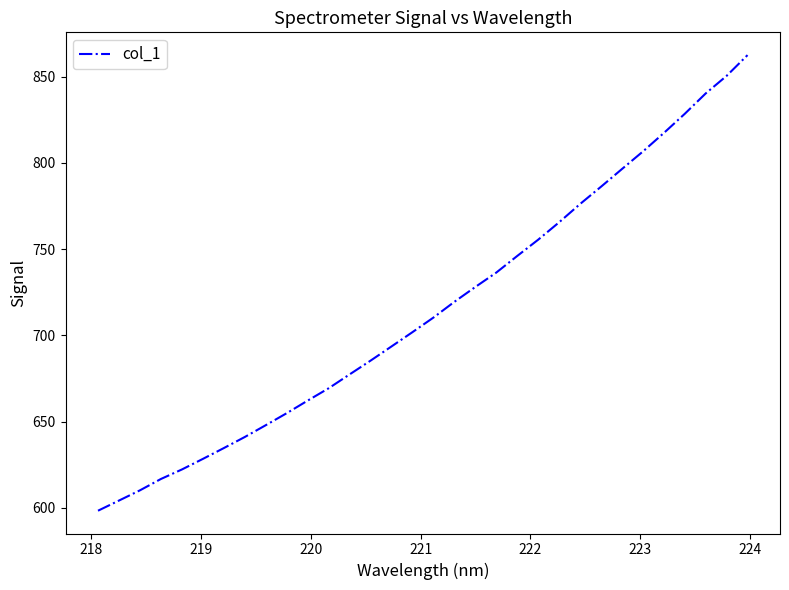

True or false: there are more than 2 points higher than both neighbors.

False